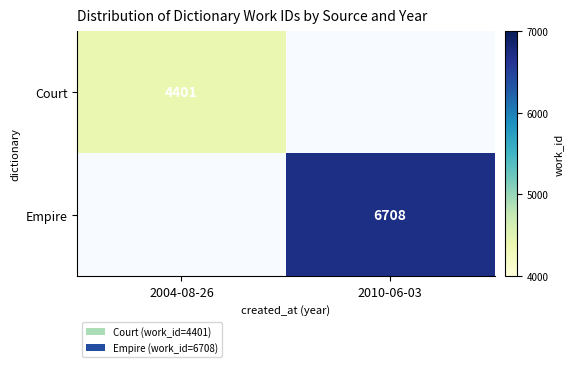

Which has a higher value, 2010-06-03 or 2004-08-26?

2004-08-26